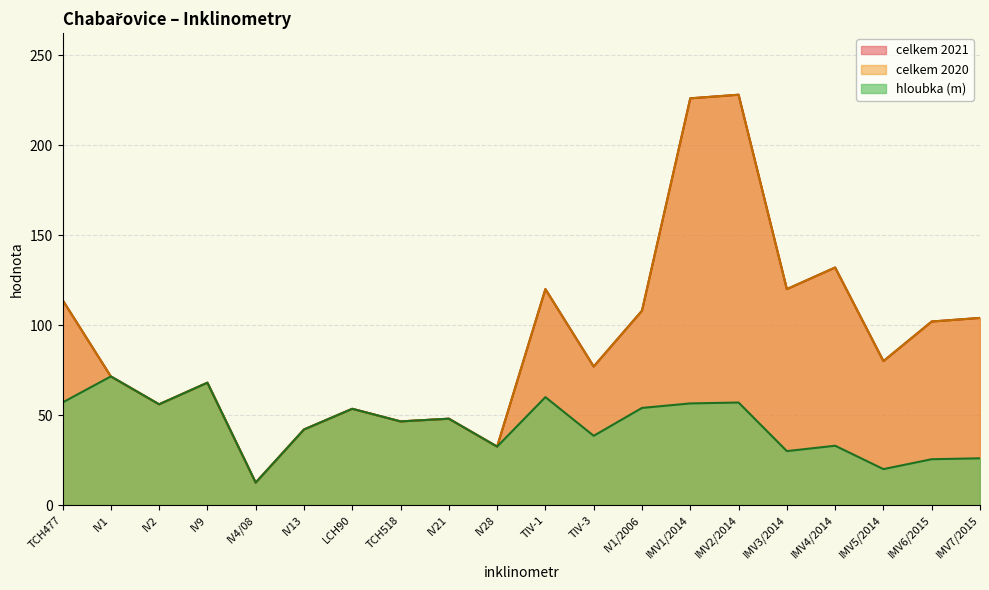

Which category has the highest value in the celkem 2021 series?

IMV2/2014